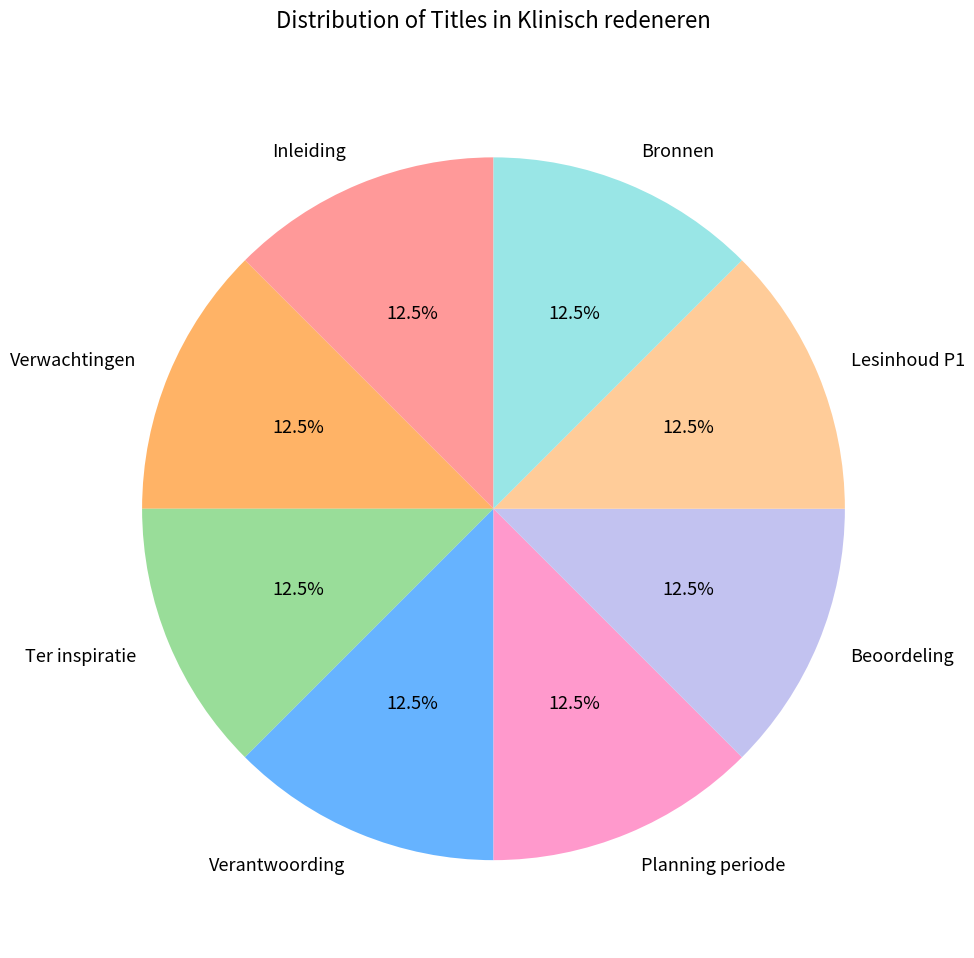

Approximately how many times larger is the value at Inleiding compared to Planning periode?

1.0